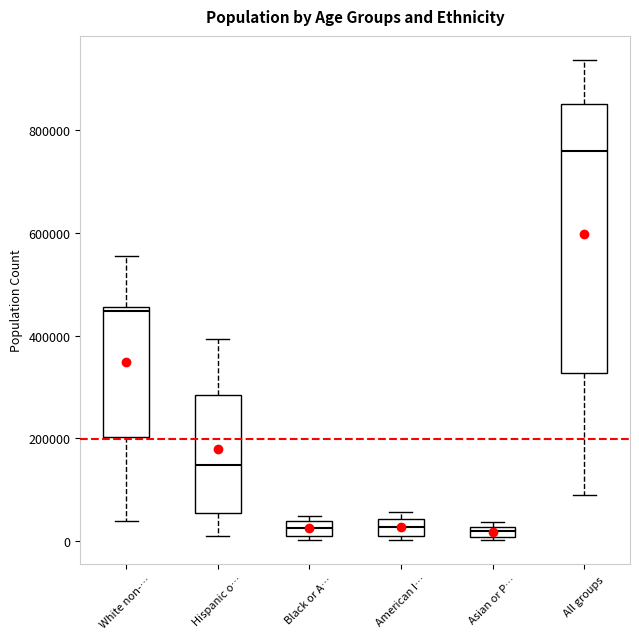

Where is the upper edge of the box for Asian or P… on the y-axis? The values are not printed on the chart, so give them approximately, as read against the axis.

20000